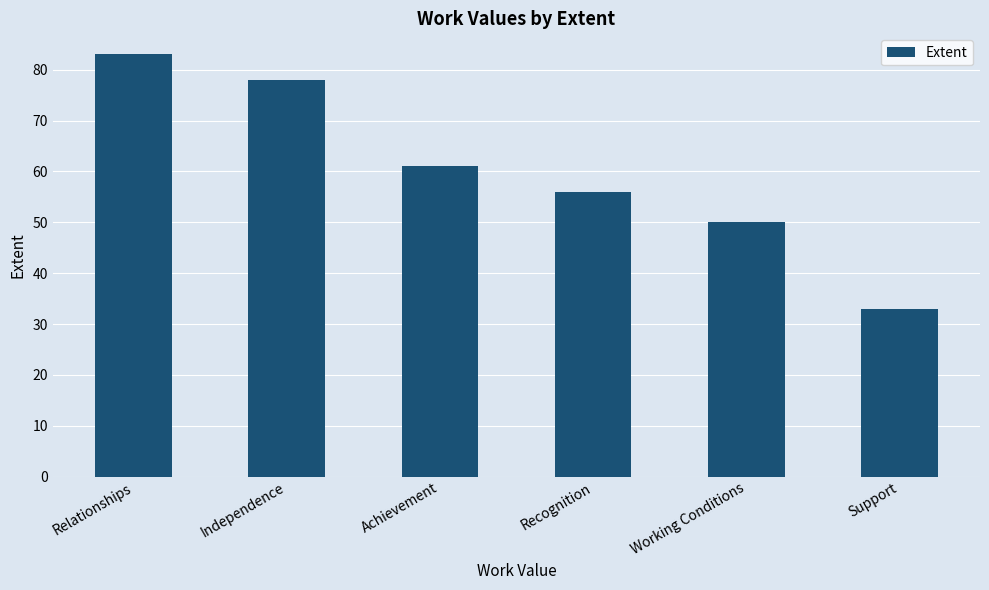

What is the average value?

60